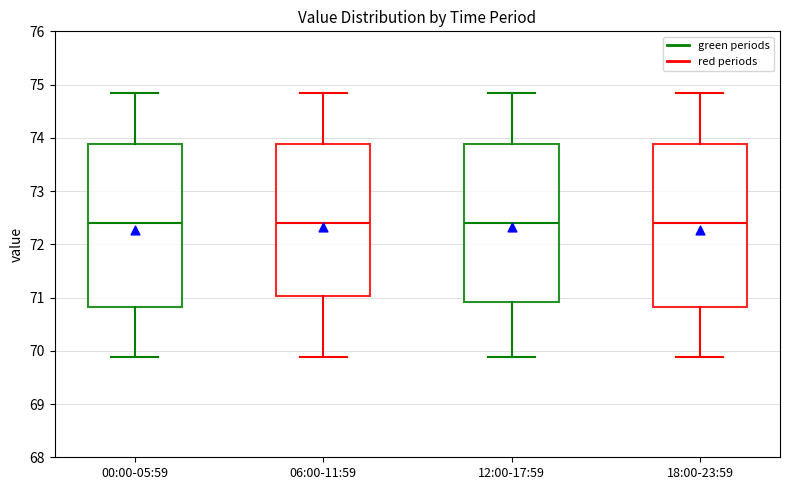

Reading left to right, read every box against the y-axis: the position of its median line, the range the box covers, and the ends of its whiskers. The values are not printed on the chart, so give them approximately, as read against the axis.

00:00-05:59: median 72.4, box 70.8 to 73.9, whiskers 69.9 to 74.9
06:00-11:59: median 72.4, box 71.0 to 73.9, whiskers 69.9 to 74.9
12:00-17:59: median 72.4, box 70.9 to 73.9, whiskers 69.9 to 74.9
18:00-23:59: median 72.4, box 70.8 to 73.9, whiskers 69.9 to 74.9